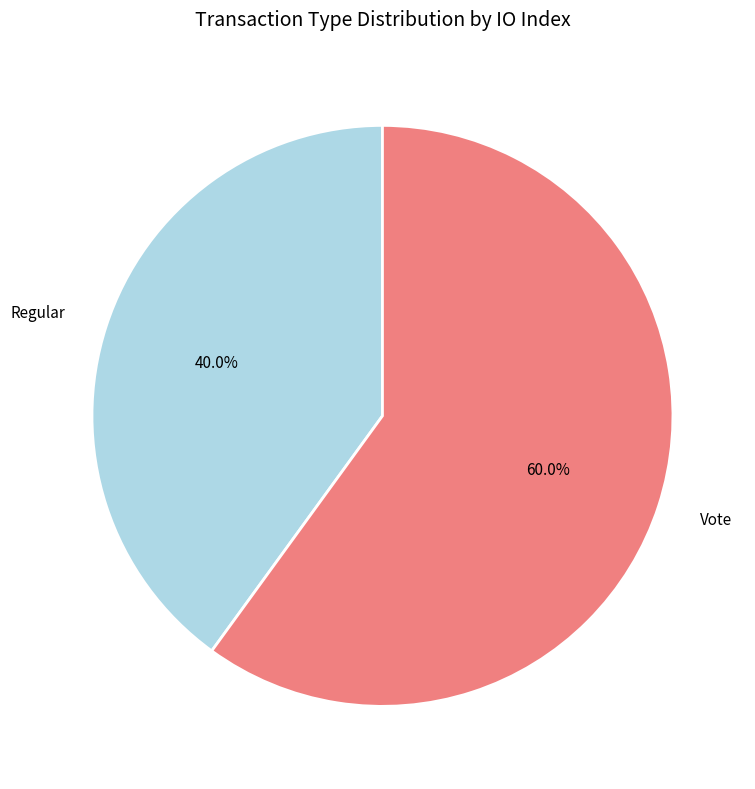

What is the smallest slice in the pie chart?

Regular